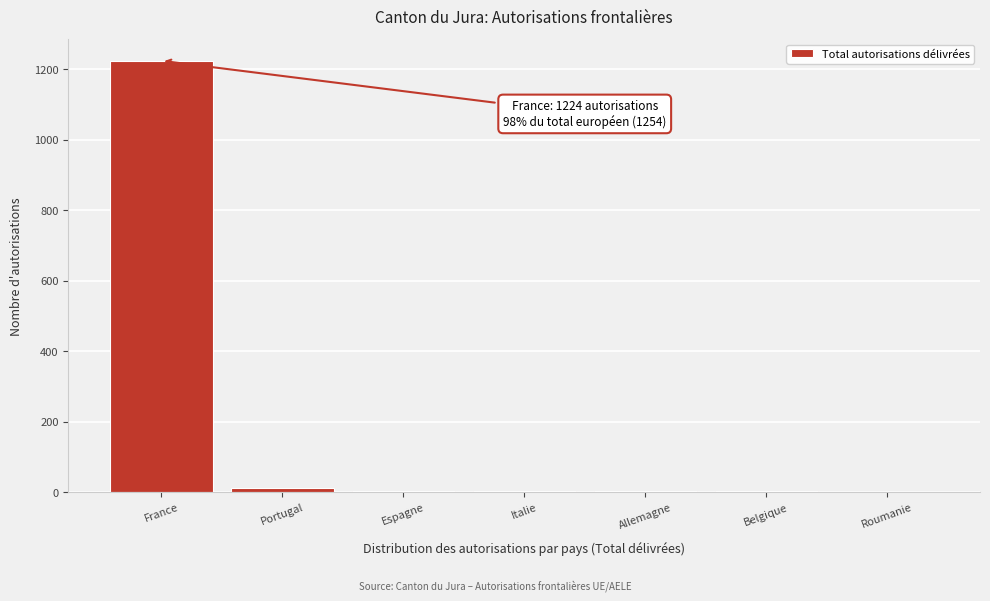

Which category has the highest value across all series?

France